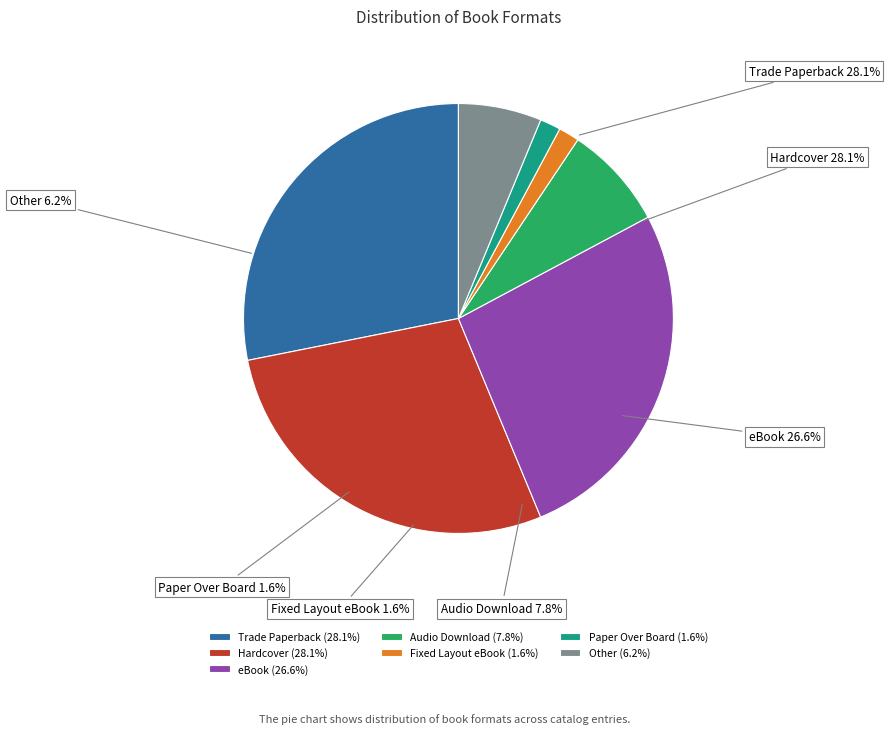

Approximately how many times larger is the value at Fixed Layout eBook compared to Paper Over Board?

1.0